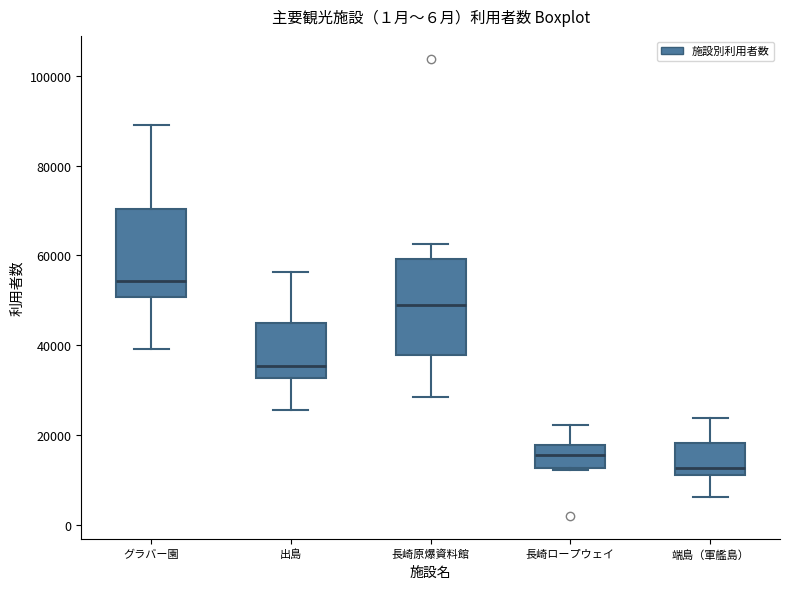

Which box has the highest median line?

グラバー園